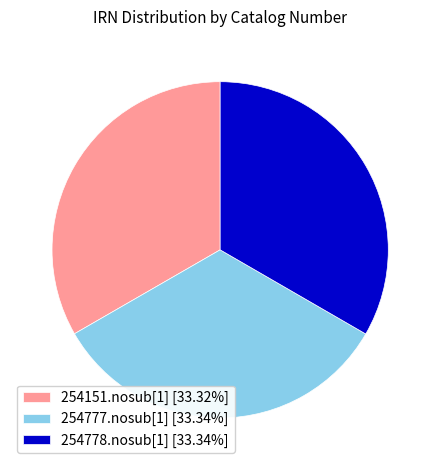

How many slices are in this pie chart?

3